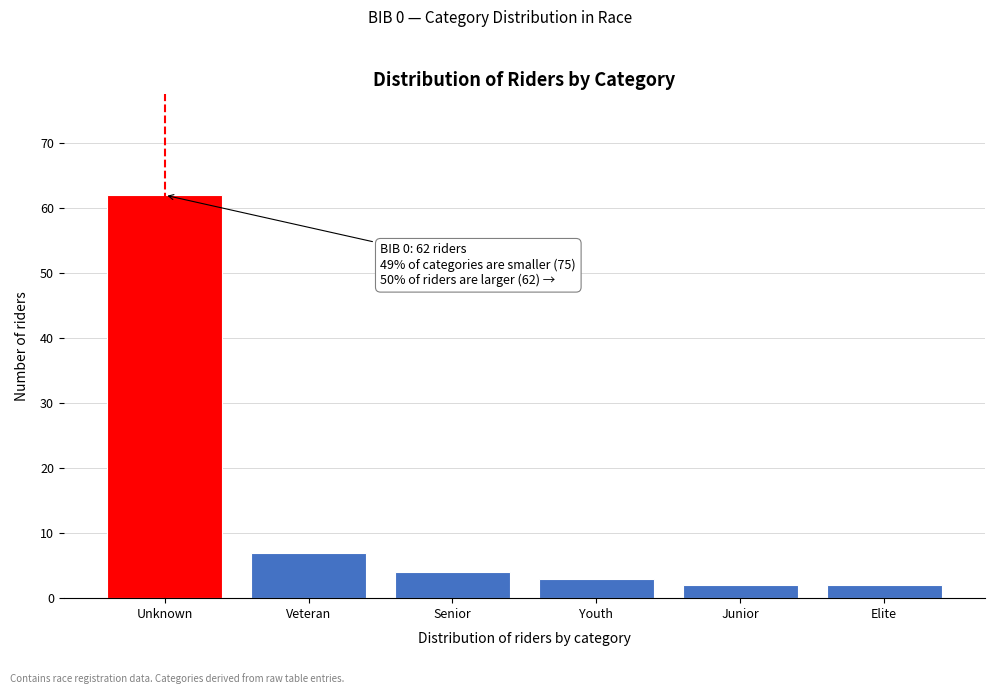

Reading left to right, transcribe all the data shown in this chart.

Unknown=62	Veteran=7	Senior=4	Youth=3	Junior=2	Elite=2